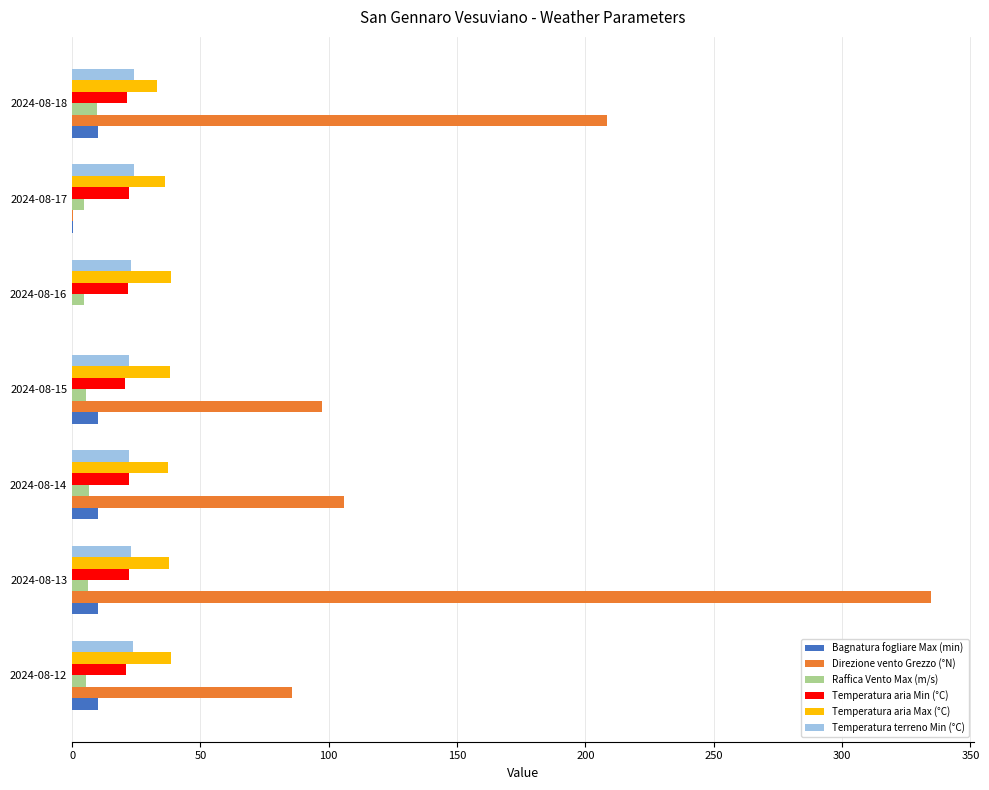

Is it true that Temperatura aria Min (°C) equals 22.0 at 2024-08-13?

True